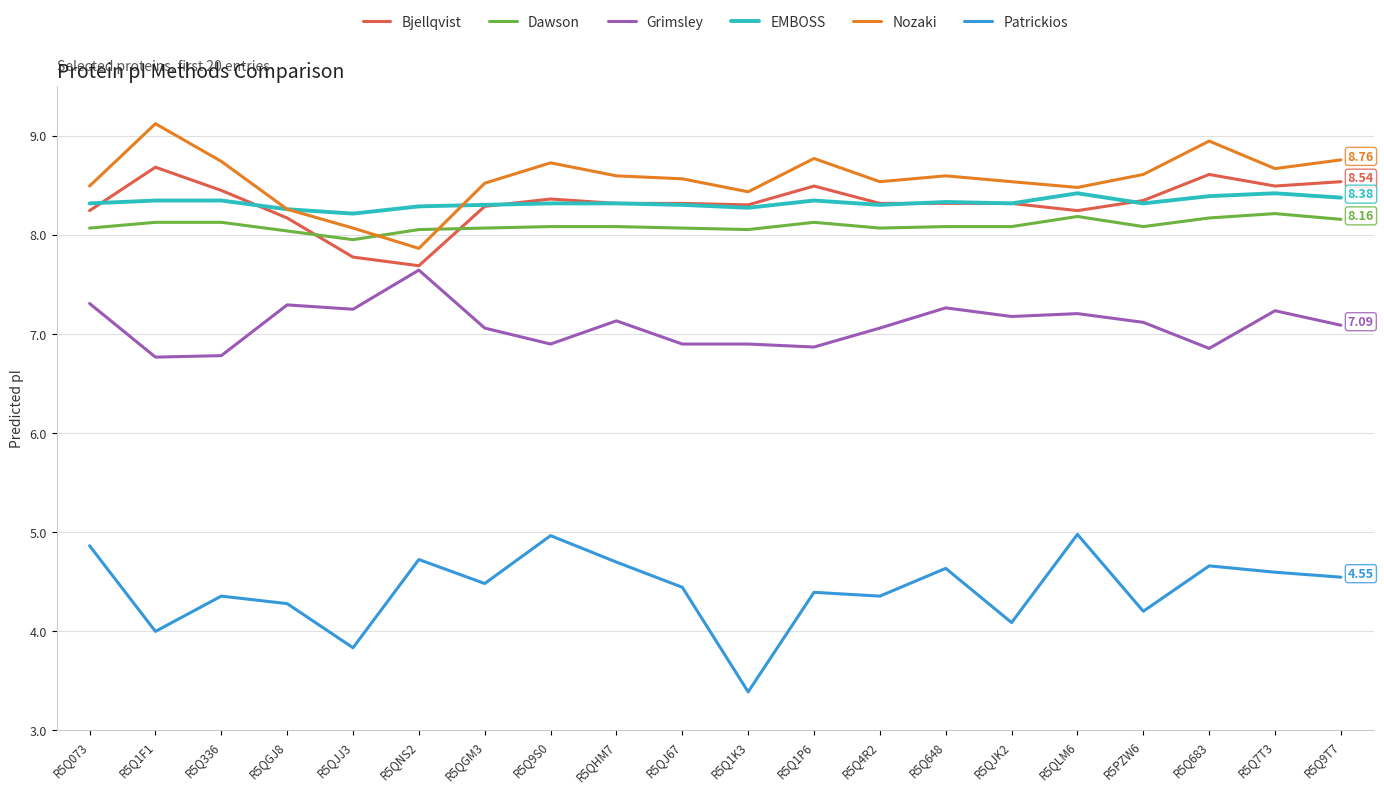

Which series has the largest total across all categories?

Nozaki